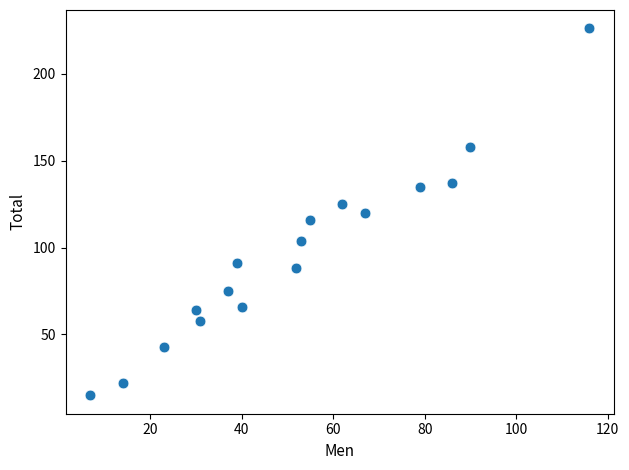

What is the range of X values (max minus min)?

109